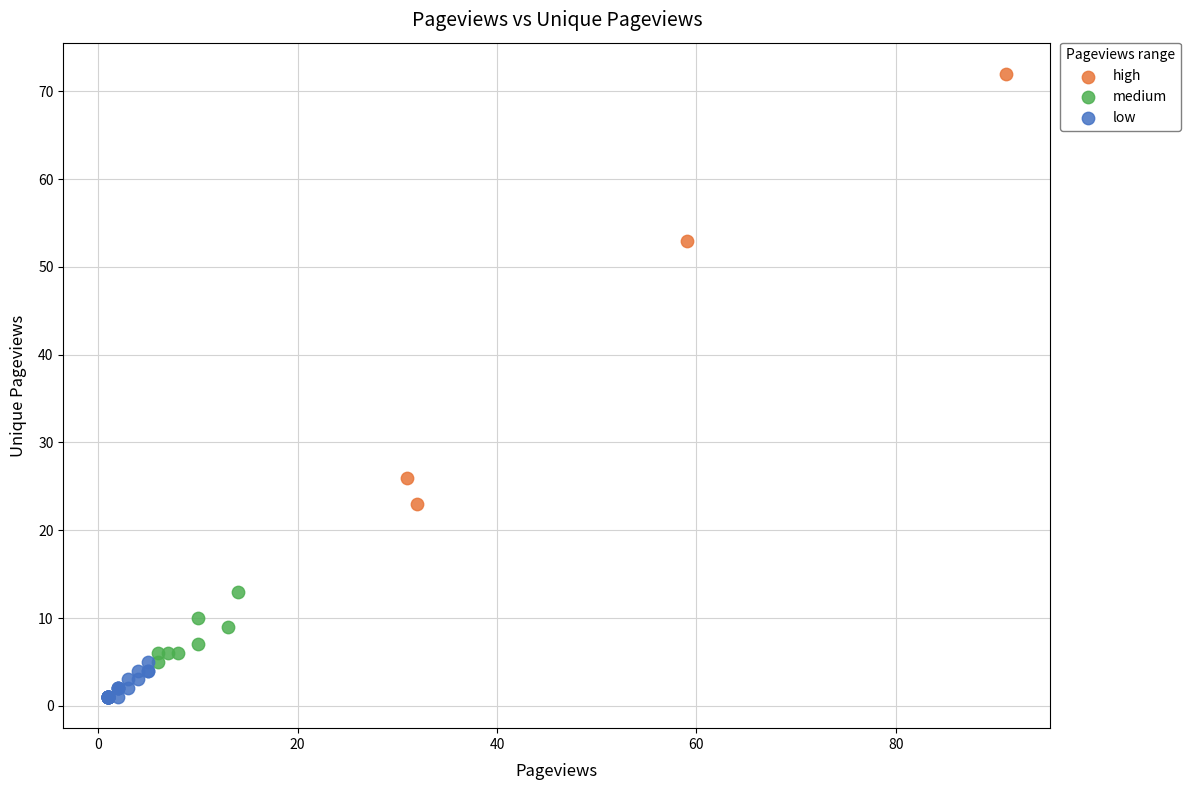

Which series contains the lowest Y value?

low